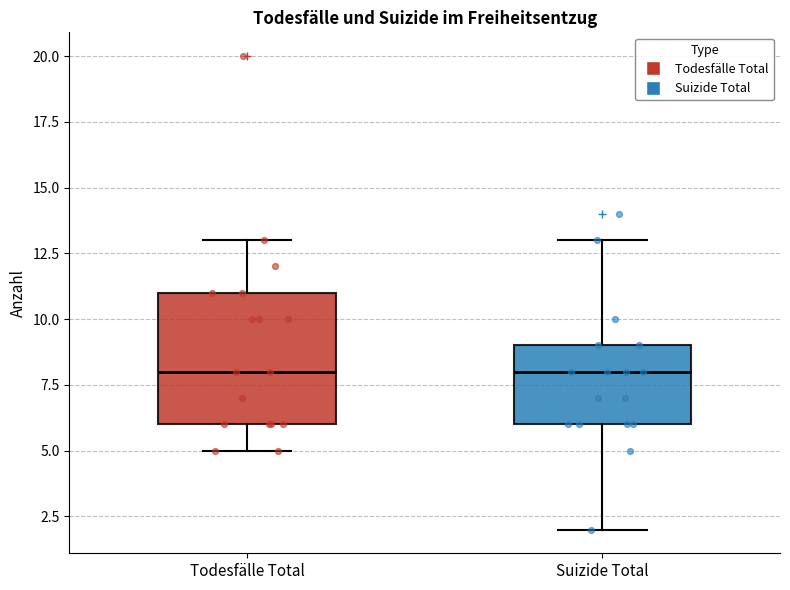

Reading left to right, transcribe this box plot: for each box, give where its median line is, the range the box spans, and where its two whiskers end, as read against the y-axis. The values are not printed on the chart, so give them approximately, as read against the axis.

Todesfälle Total: median 8, box 6 to 11, whiskers 5 to 13
Suizide Total: median 8, box 6 to 9, whiskers 2 to 13